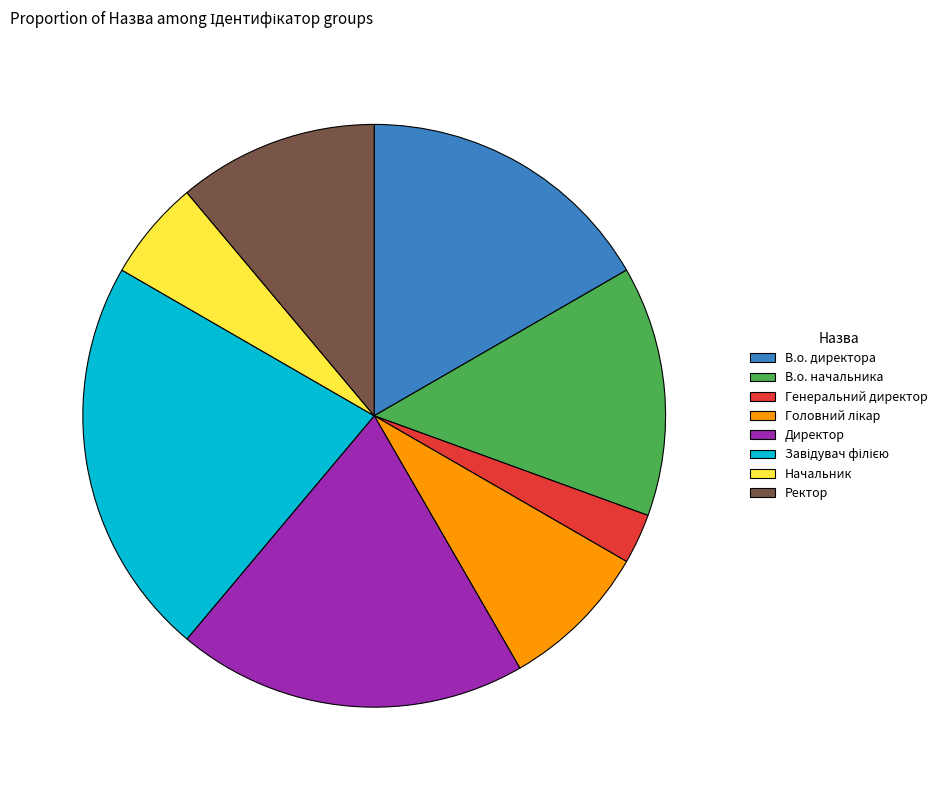

Does Ректор represent more than half of the total?

No